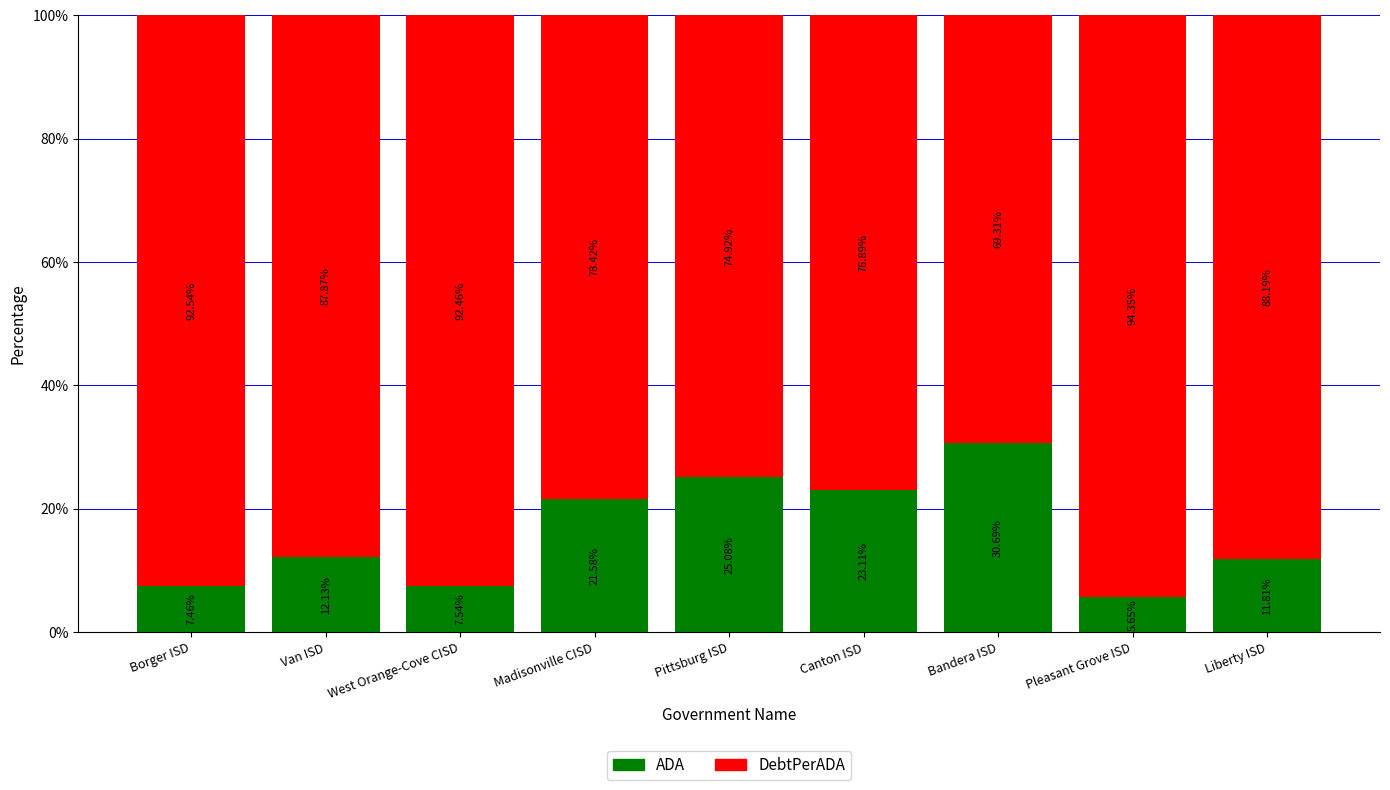

At which label does ADA reach its minimum?

Pleasant Grove ISD